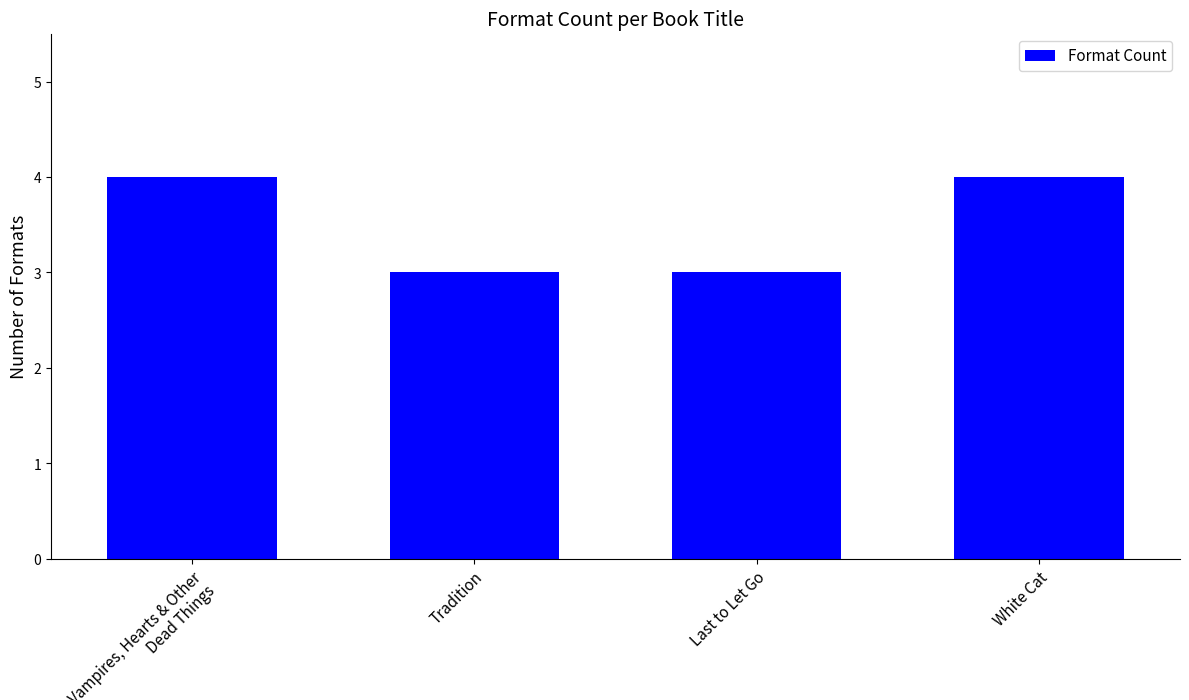

How many data points does each series have?

4